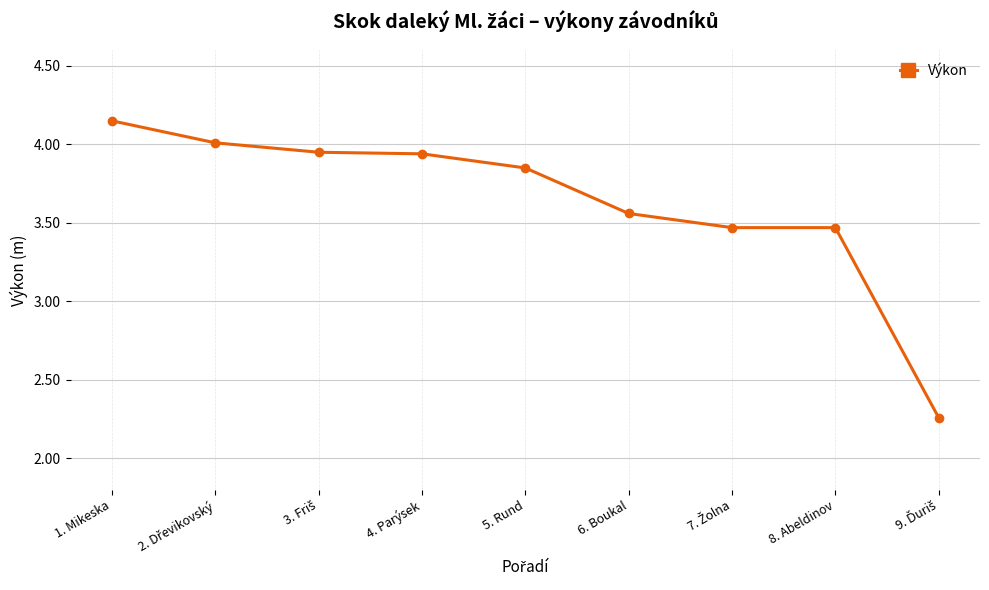

The value at 5. Rund is 2.6. True or false?

False